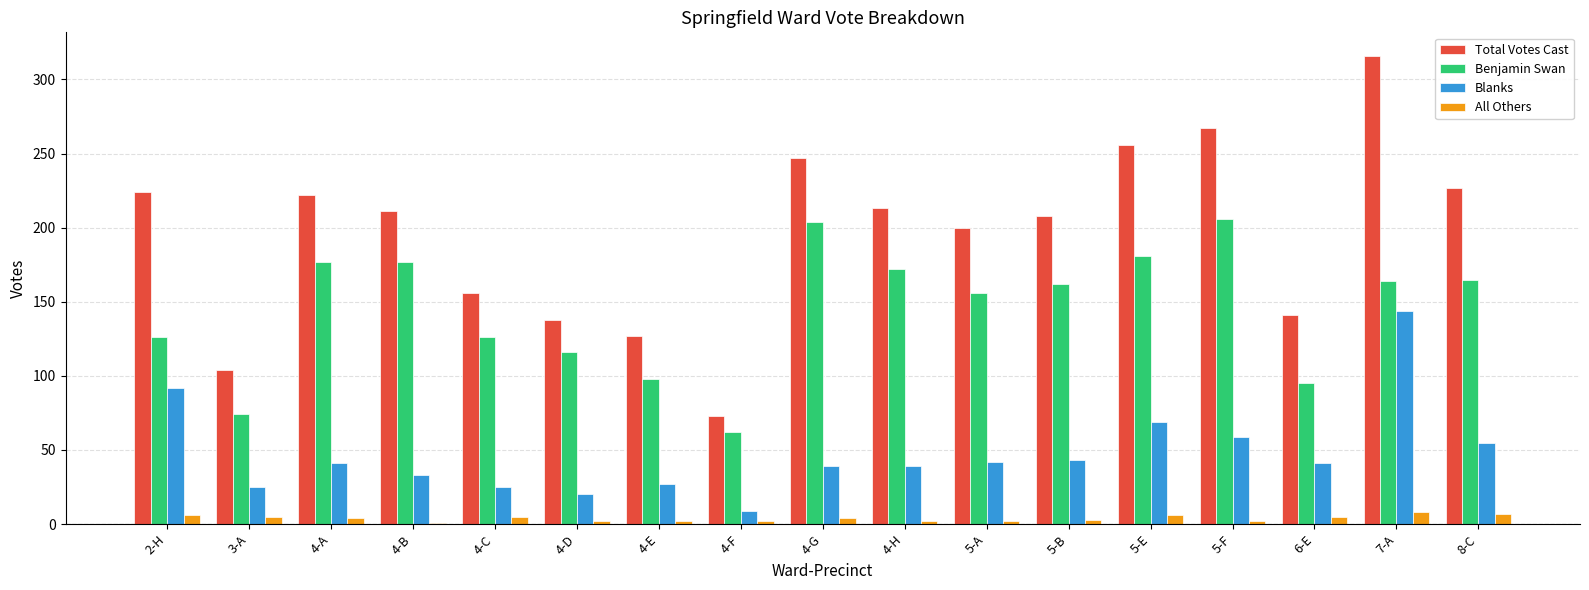

What is the label of the 14th bar from the right?

4-B